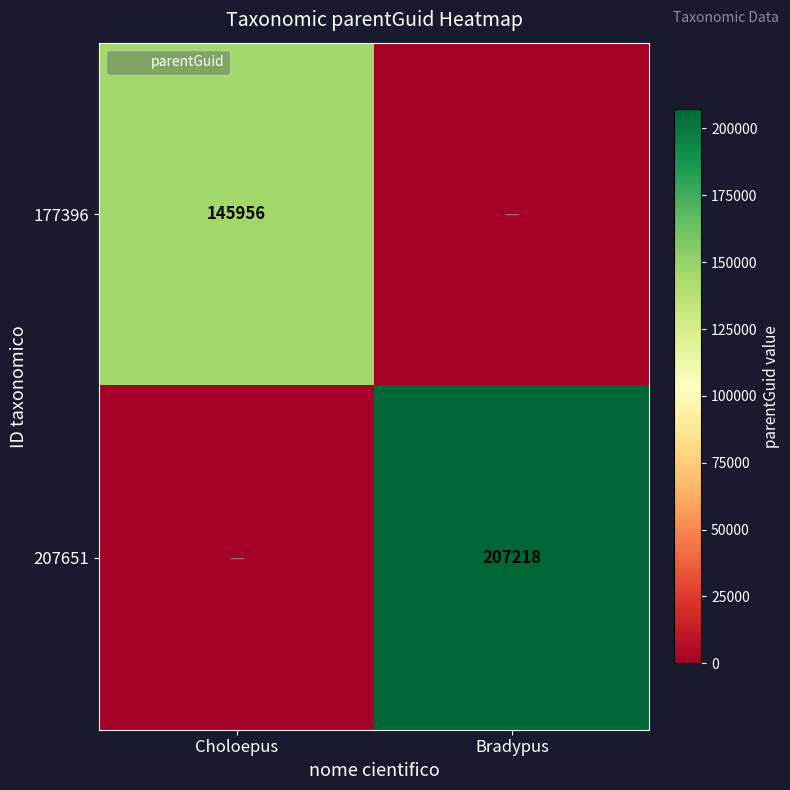

Which series has the largest total across all categories?

207651